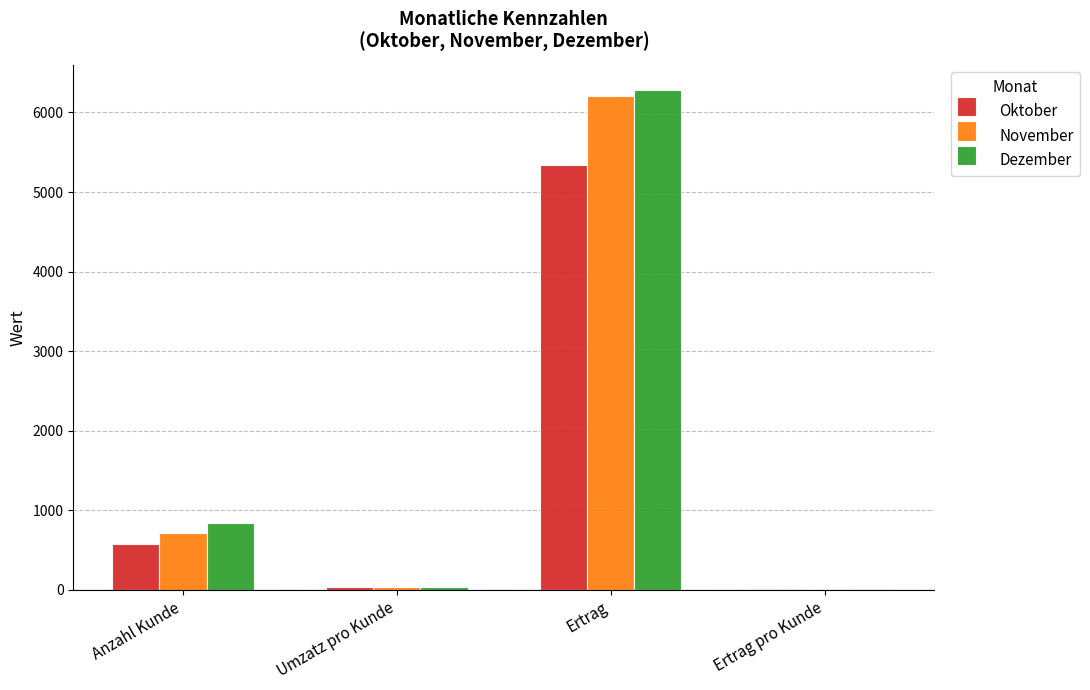

What is the sum of all Oktober values?

5959.7